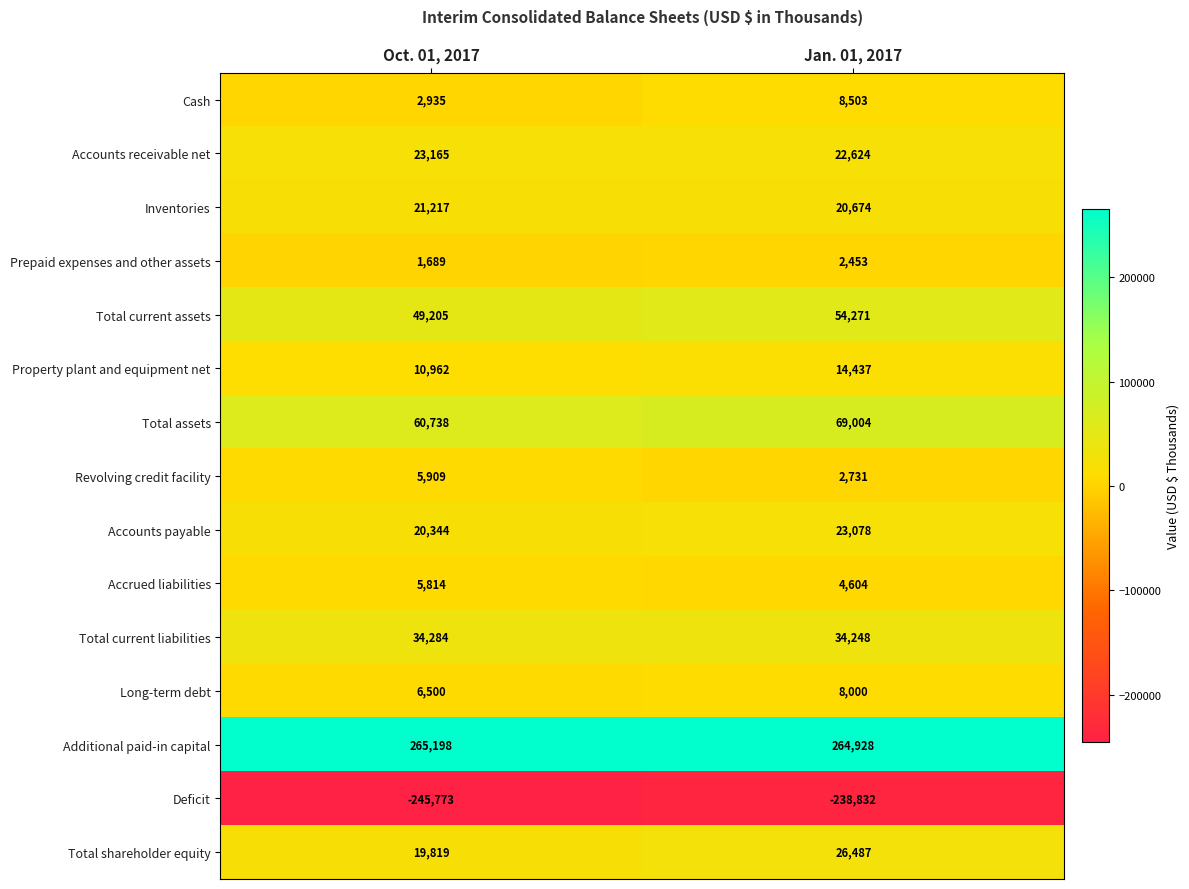

What is the difference between the highest and lowest values at Jan. 01, 2017?

503760